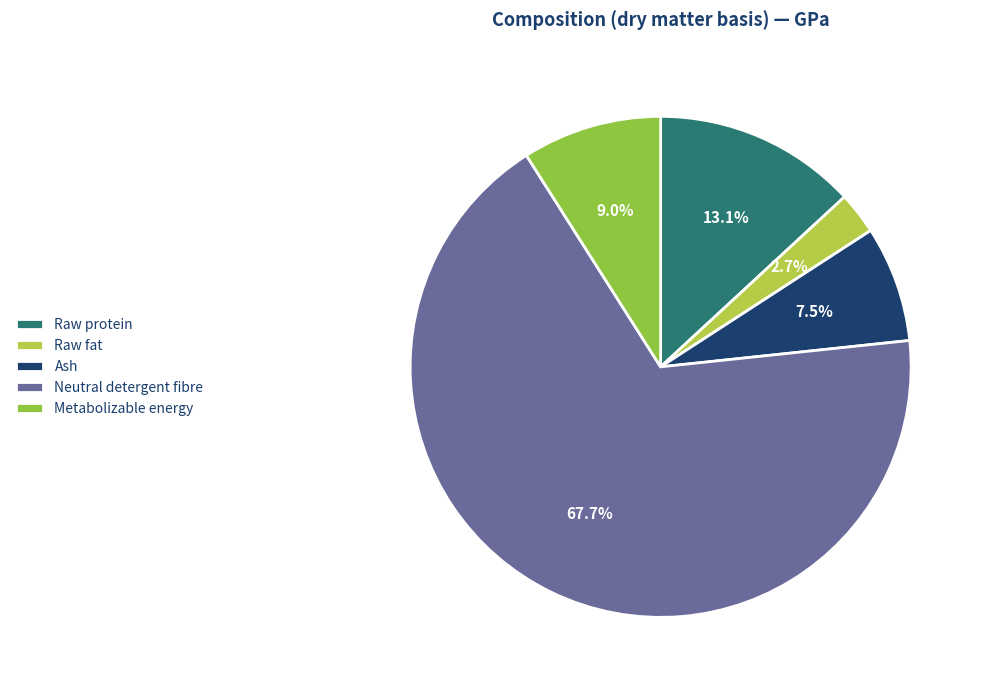

To the nearest percent, what is the combined percentage of Neutral detergent fibre and Raw fat?

70%